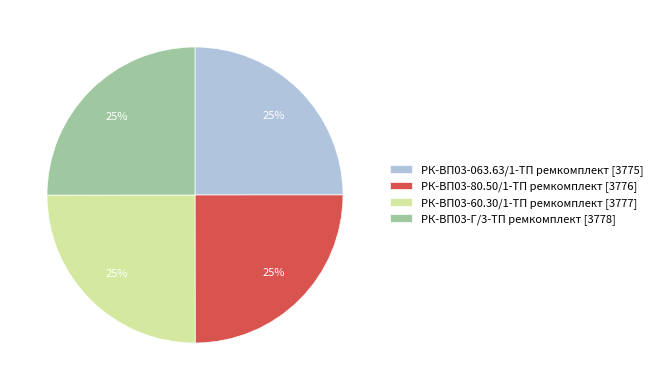

True or false: РК-ВП03-Г/3-ТП ремкомплект accounts for 37% of the total.

False